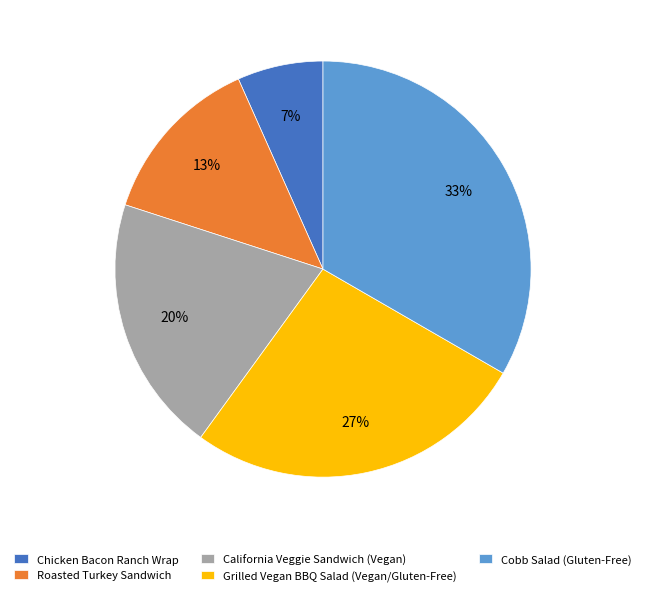

Rank the categories by value from lowest to highest.

Chicken Bacon Ranch Wrap, Roasted Turkey Sandwich, California Veggie Sandwich (Vegan), Grilled Vegan BBQ Salad (Vegan/Gluten-Free), Cobb Salad (Gluten-Free)